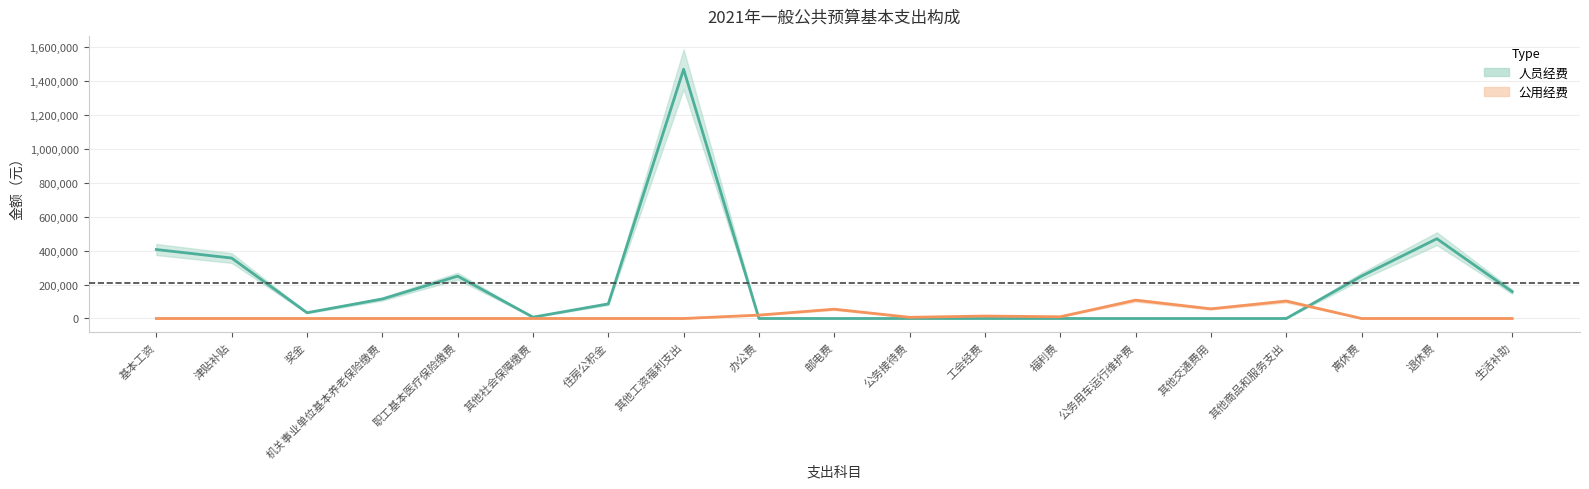

What is the total value across all series at 邮电费?

54800